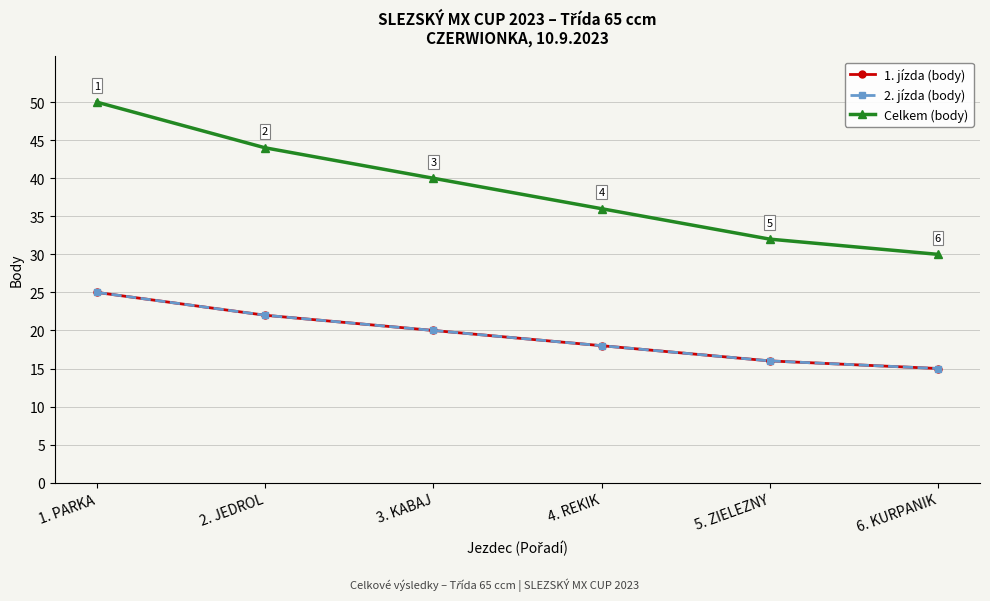

Which series has the largest range (max minus min)?

Celkem (body)